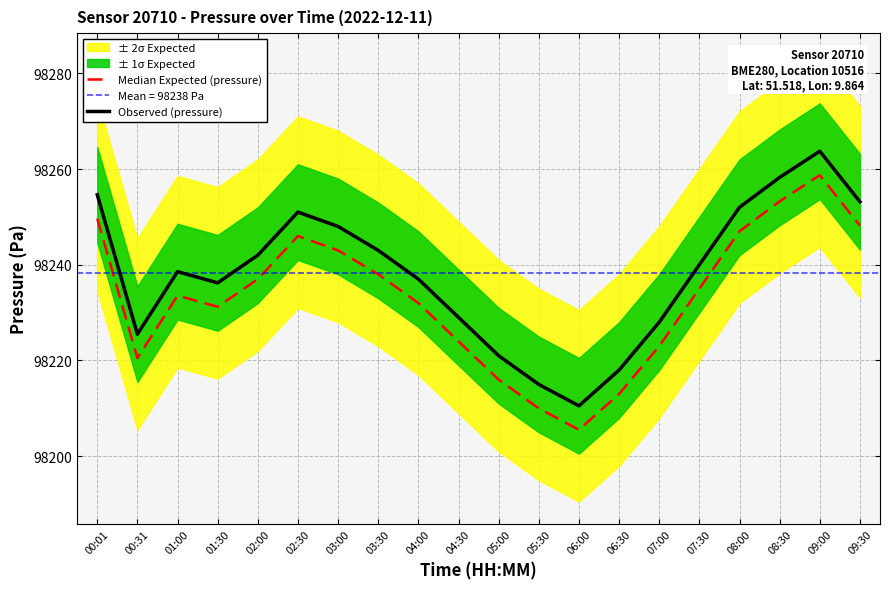

What is the difference between the maximum and minimum values in the Observed (pressure) series?

53.2